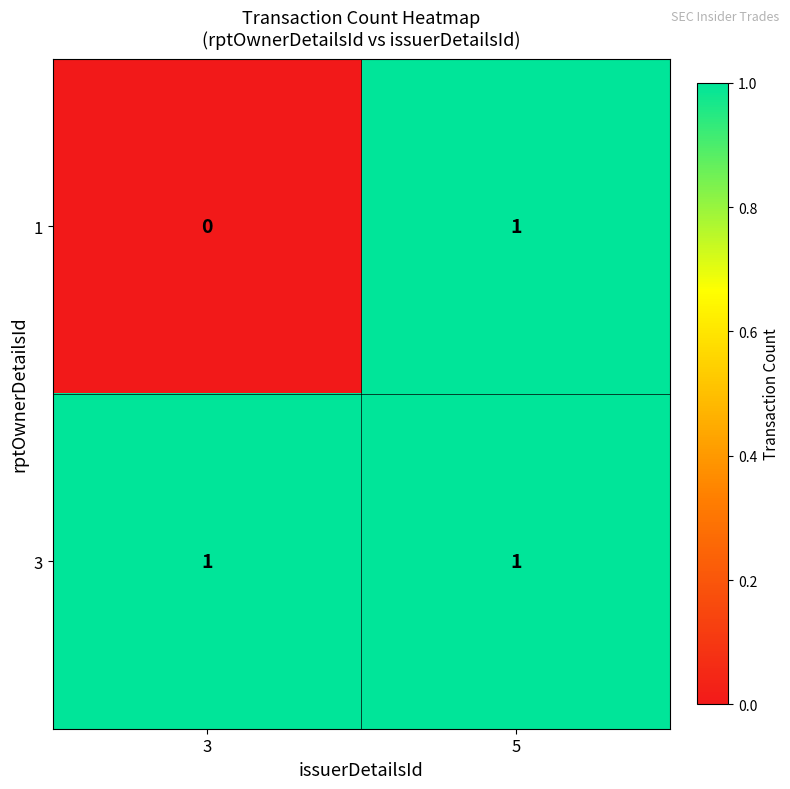

How many categories are shown in the chart?

2